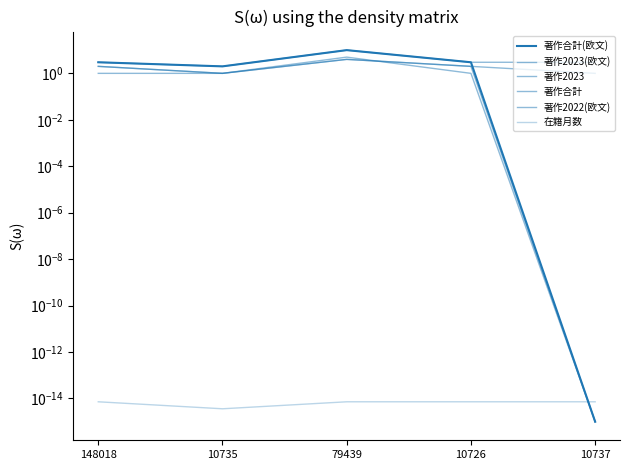

What is the minimum value for 著作2023?

1.0